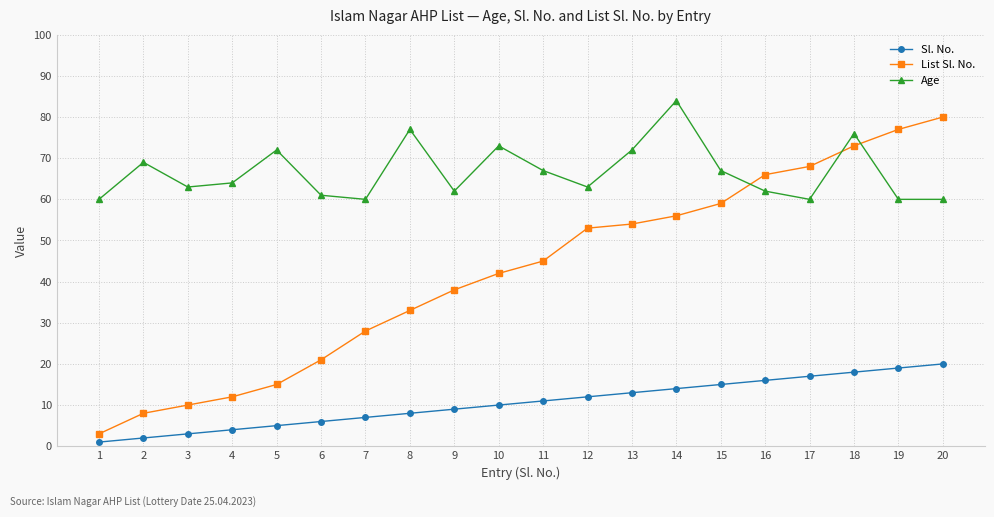

What is the average value of the Age series?

67